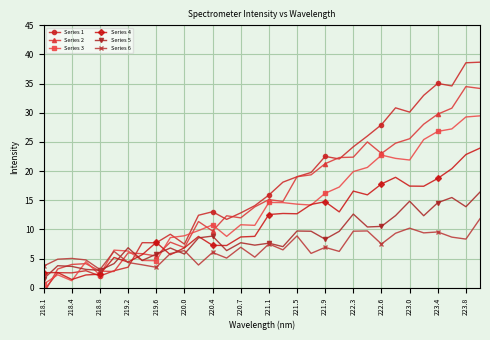

True or false: Series 5 and Series 1 intersect in this chart.

True